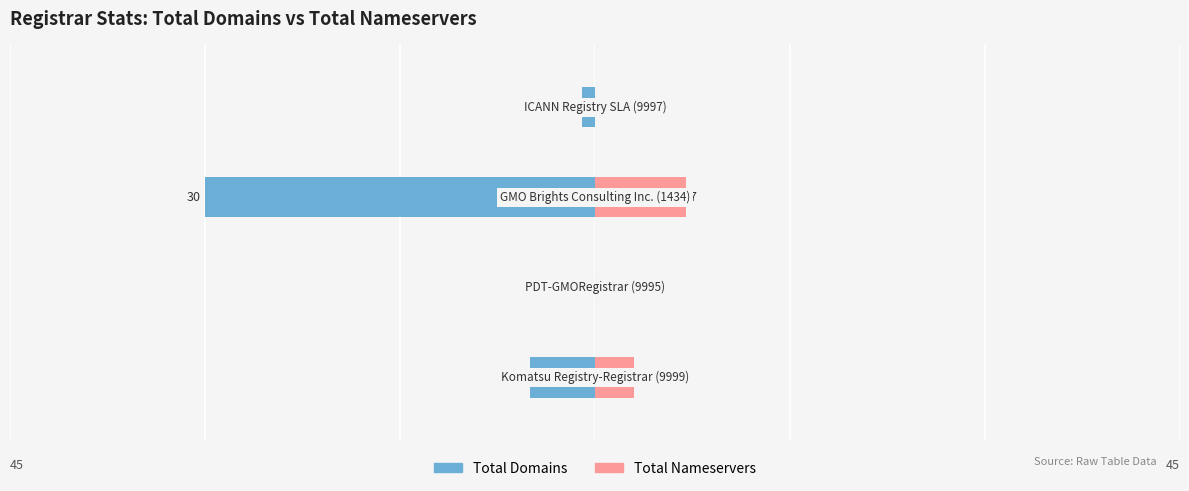

What is the difference between the total-nameservers values at 2 and 0?

4